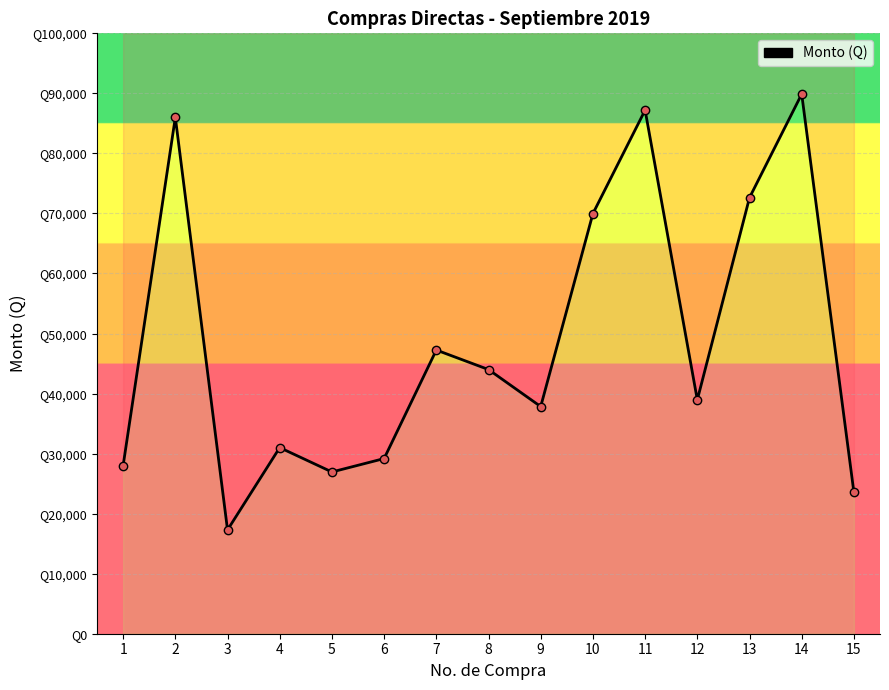

What is the change in value from 7 to 12?

-8295.0